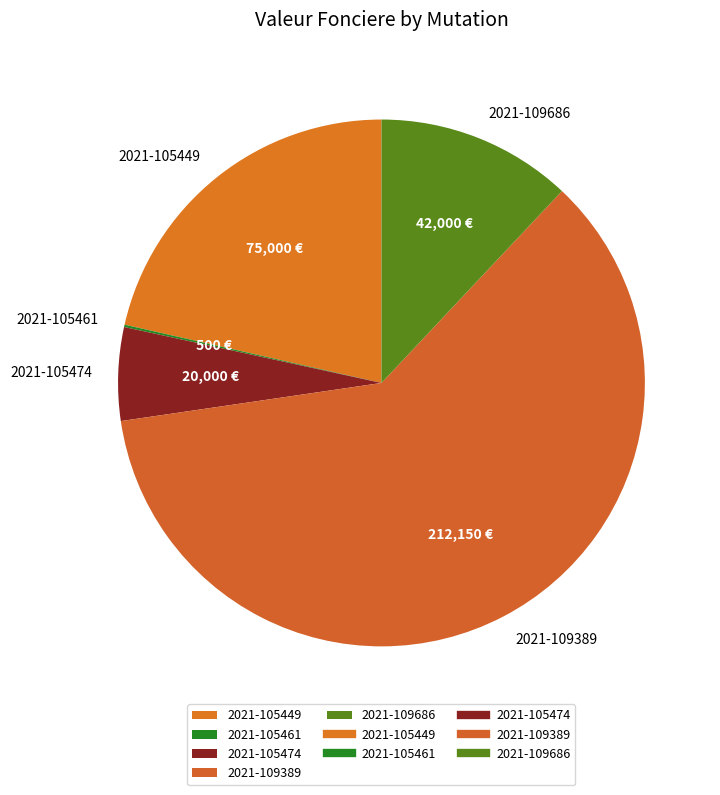

Is it true that 2021-109389 is 61% of the pie?

True